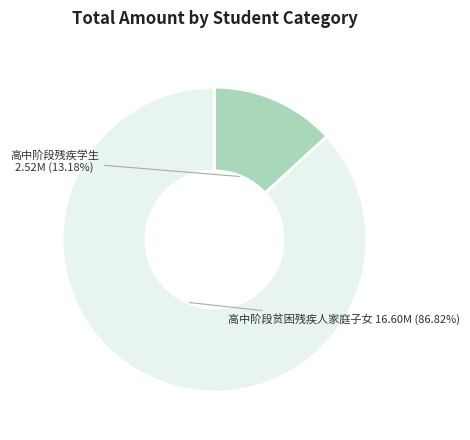

How many slices are in this pie chart?

2